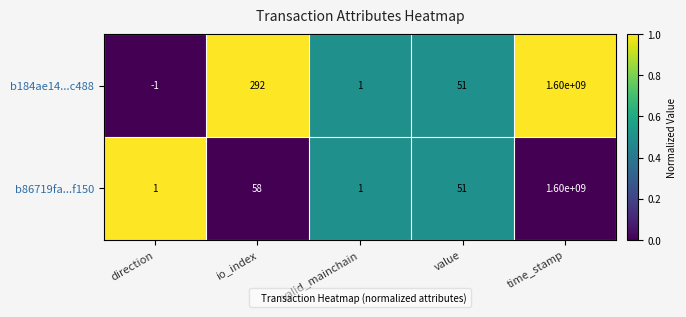

What is the difference between the highest and lowest values at time_stamp?

0